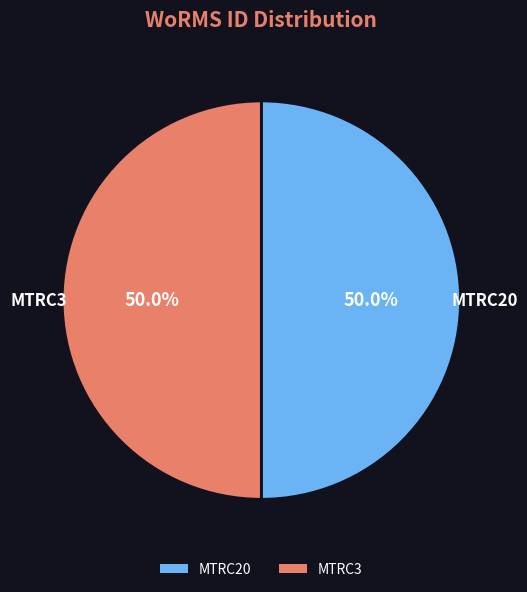

How much of the chart is everything except MTRC3?

50.0%